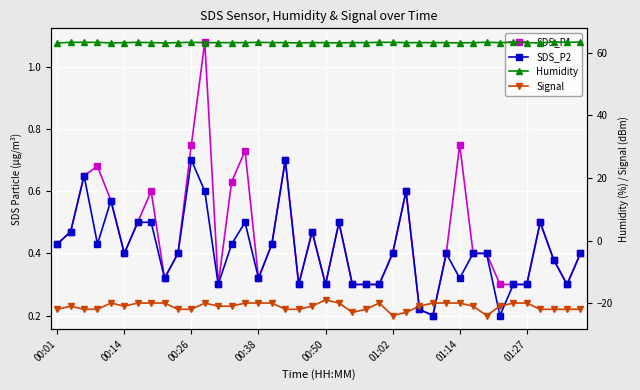

Count the Humidity values in the range 63 to 64.

40